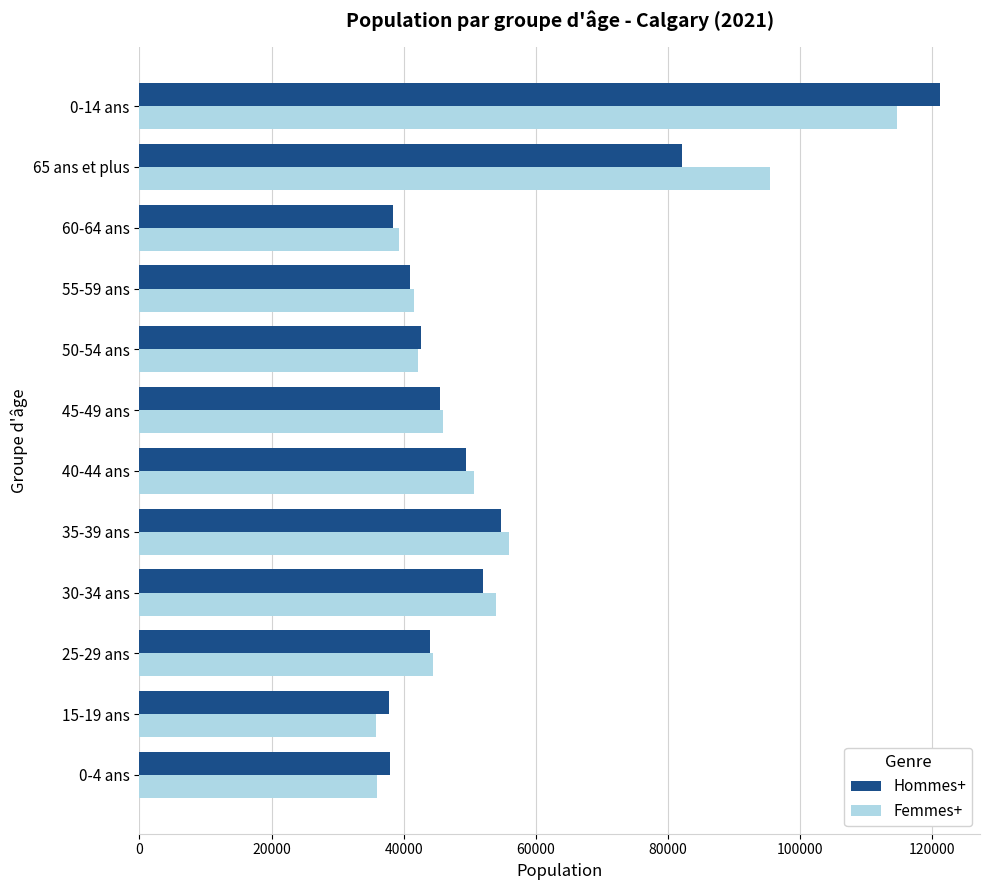

What is the smallest value displayed?

35770